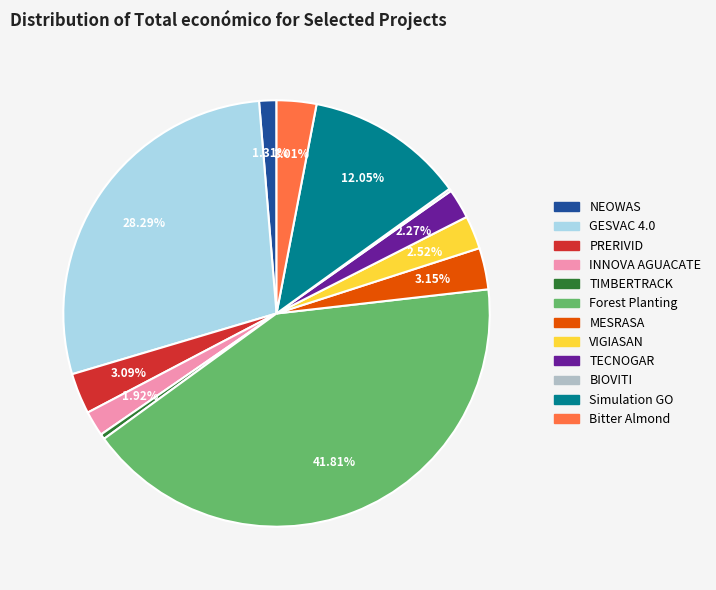

Combined, do Bitter Almond and VIGIASAN account for over 50%?

No